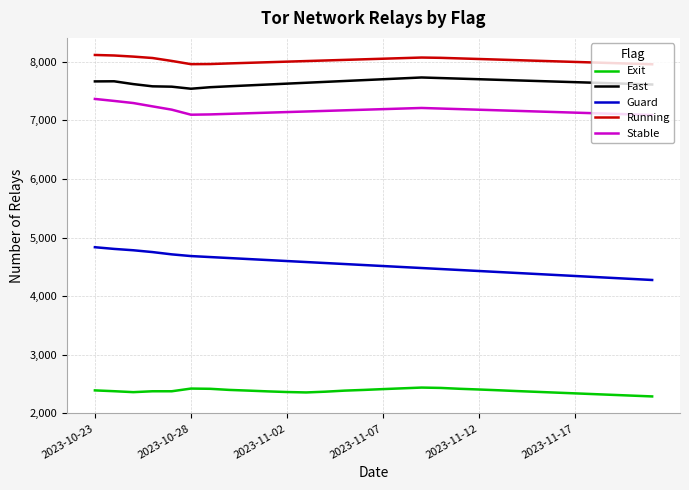

What are all the series names shown in the legend?

Exit, Fast, Guard, Running, Stable